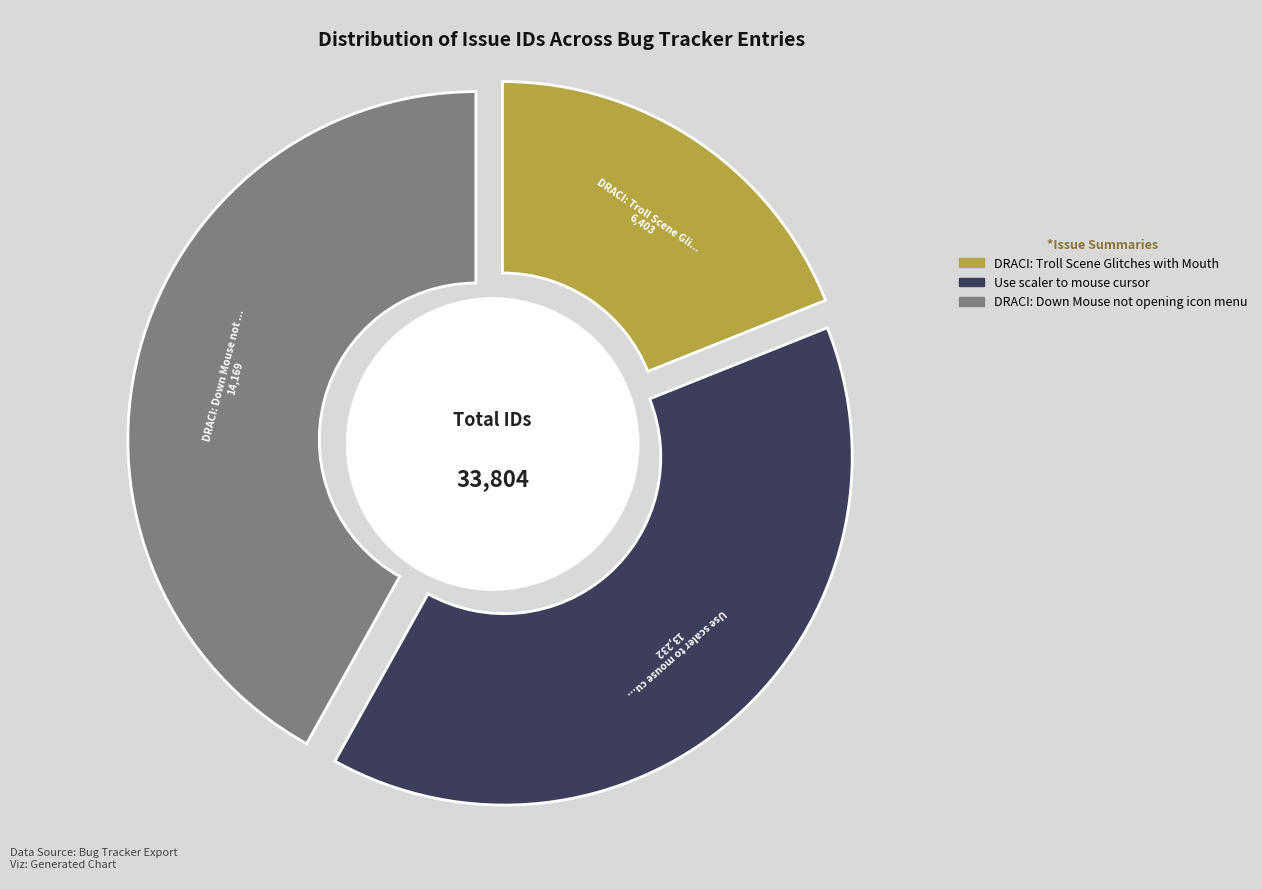

Does DRACI: Down Mouse not opening icon menu represent more than half of the total?

No